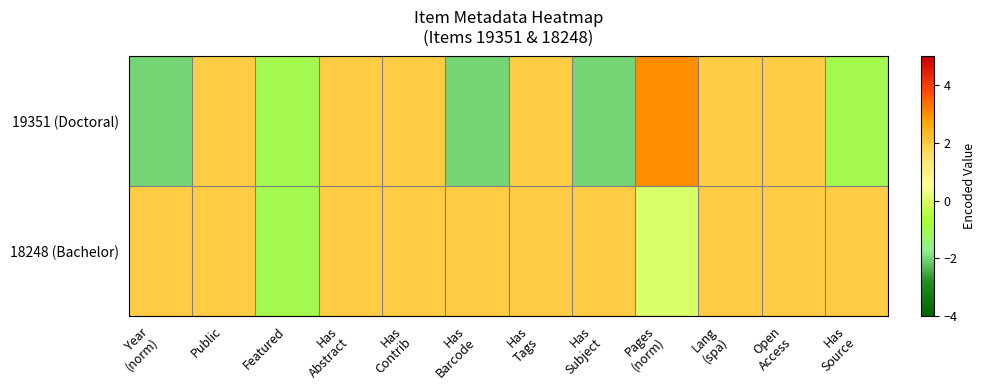

Which category has the lowest value across all series?

Year
(norm)